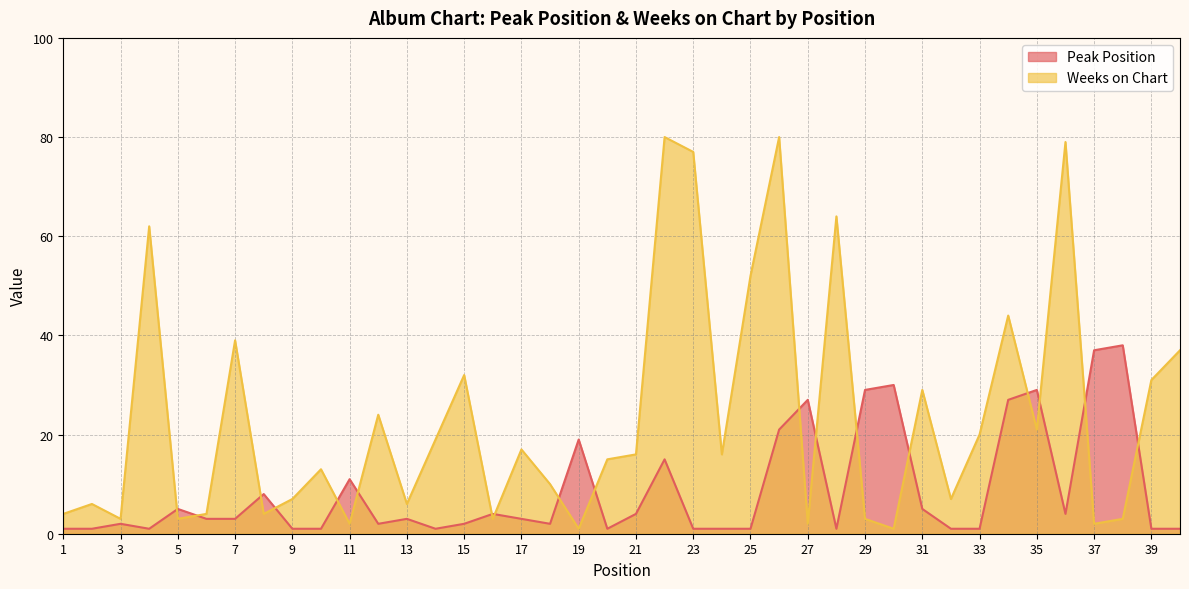

True or false: Weeks on Chart has more than 0 interior local peaks.

True